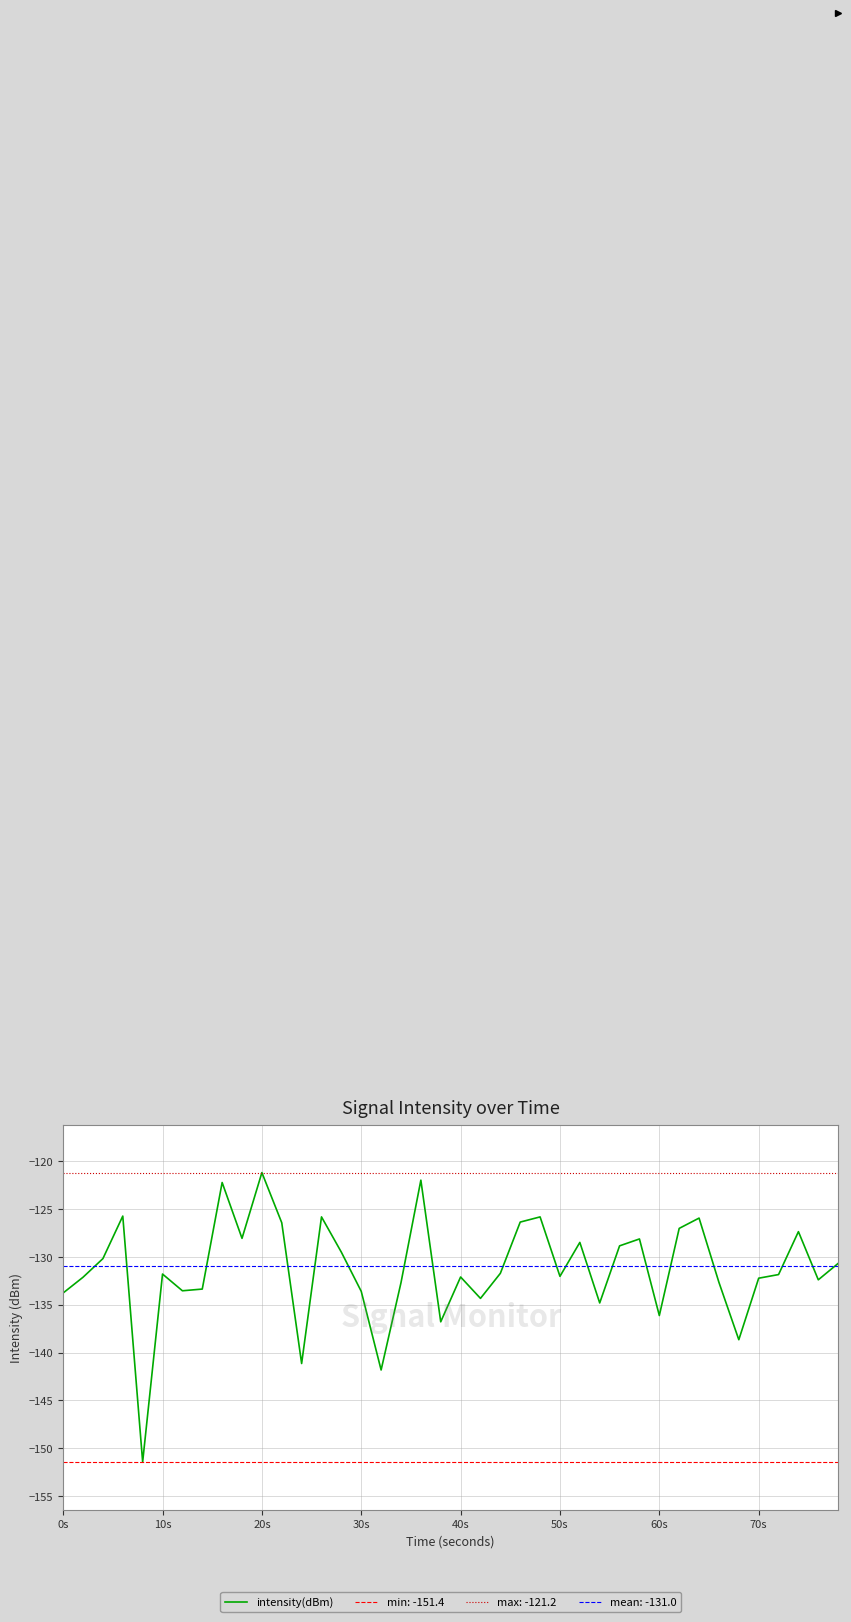

True or false: intensity(dBm) has a value of -136.1 at 60s.

True